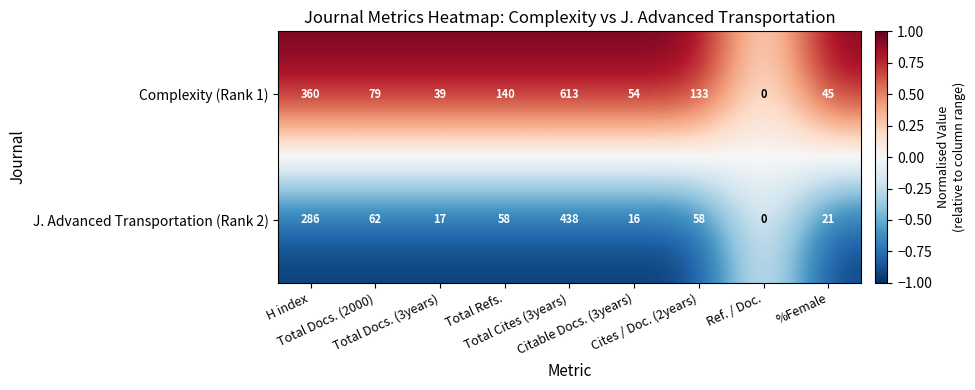

Rank the series by their maximum value, from lowest to highest.

J. Advanced Transportation (Rank 2), Complexity (Rank 1)